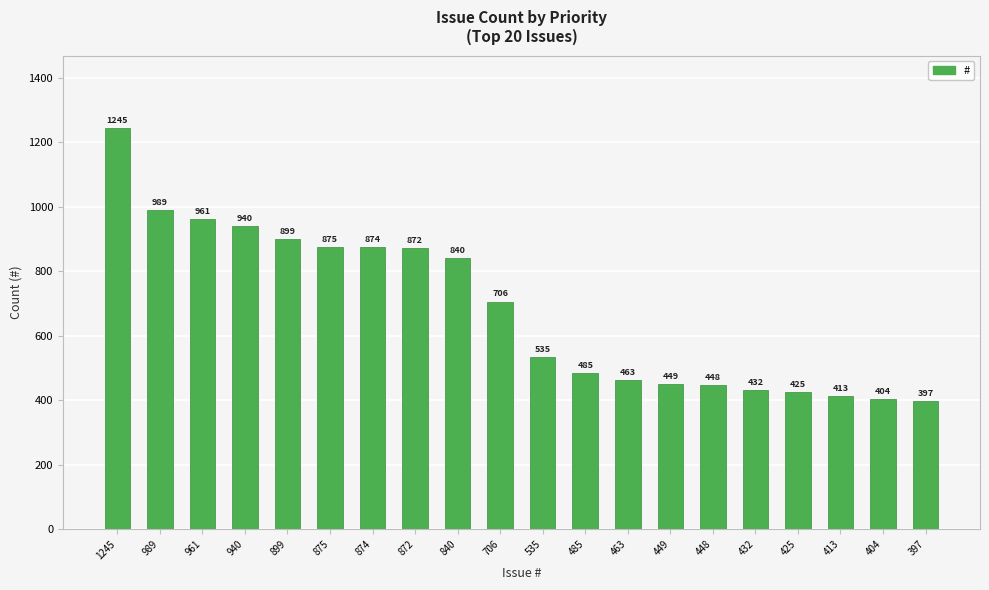

Which has a higher value, 872 or 989?

989